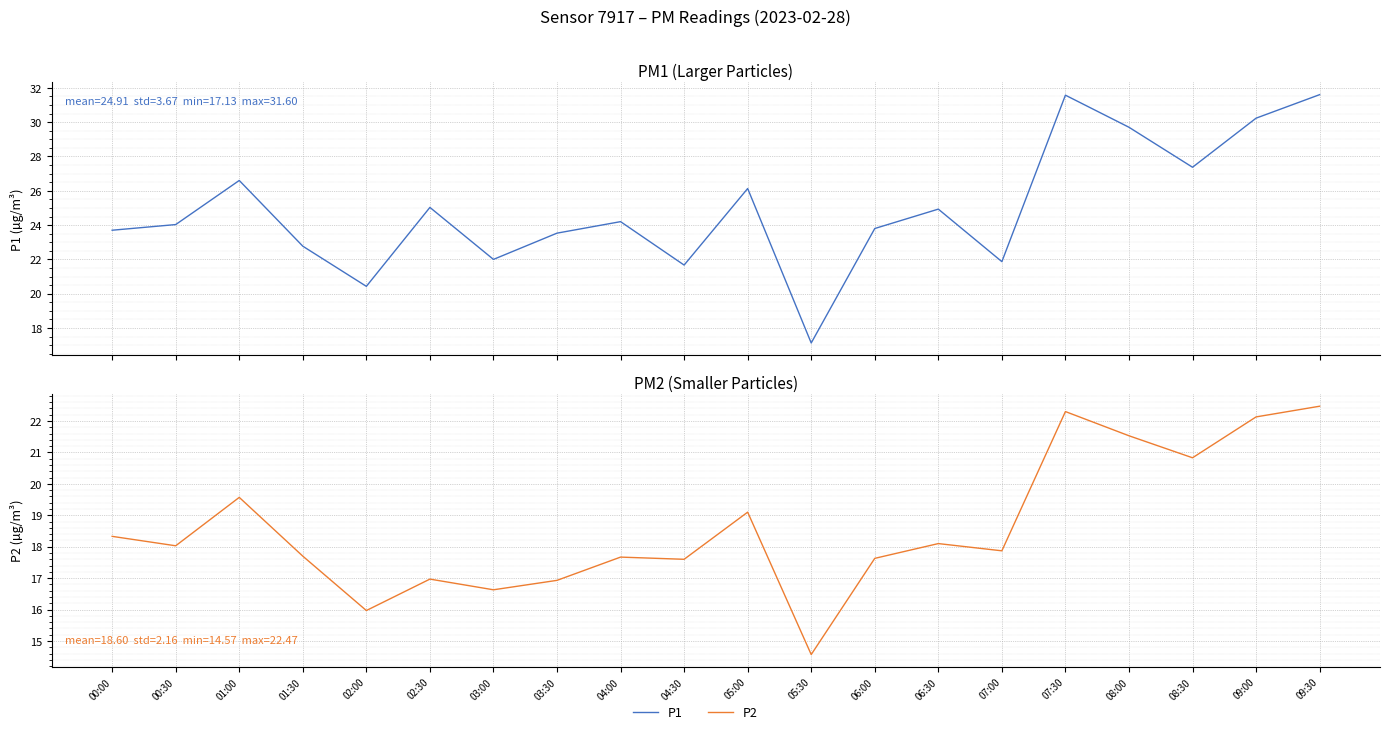

What is the label of the 11th point from the right?

04:30